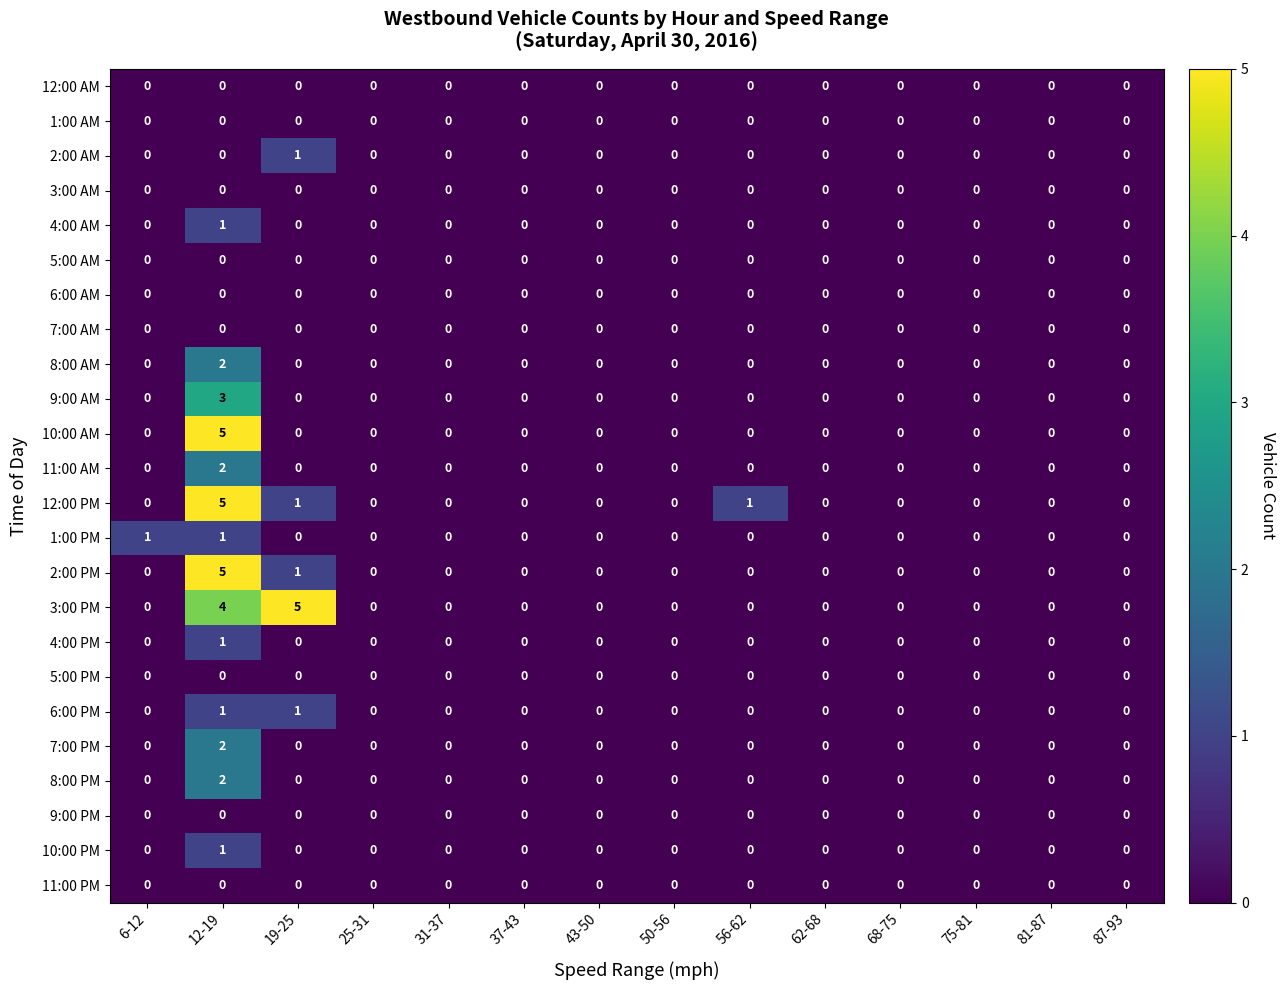

What is the spread (max minus min) of values at 19-25?

5